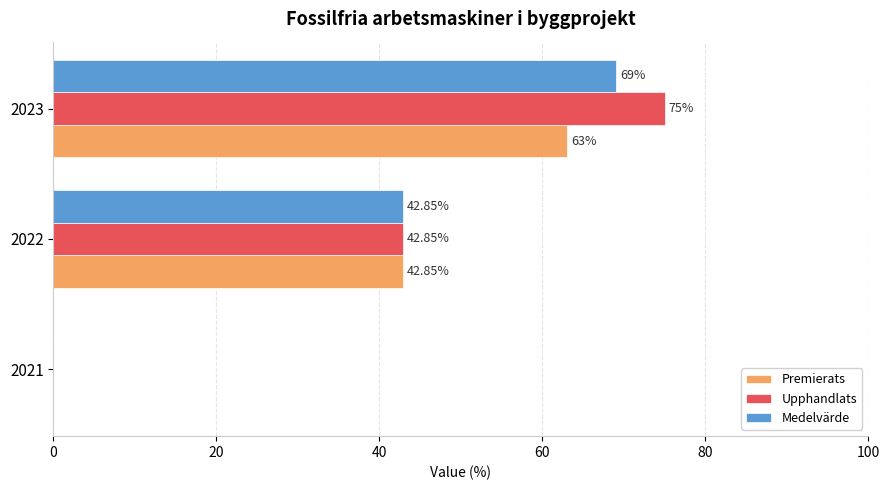

Which series has the widest spread of values?

Upphandlats